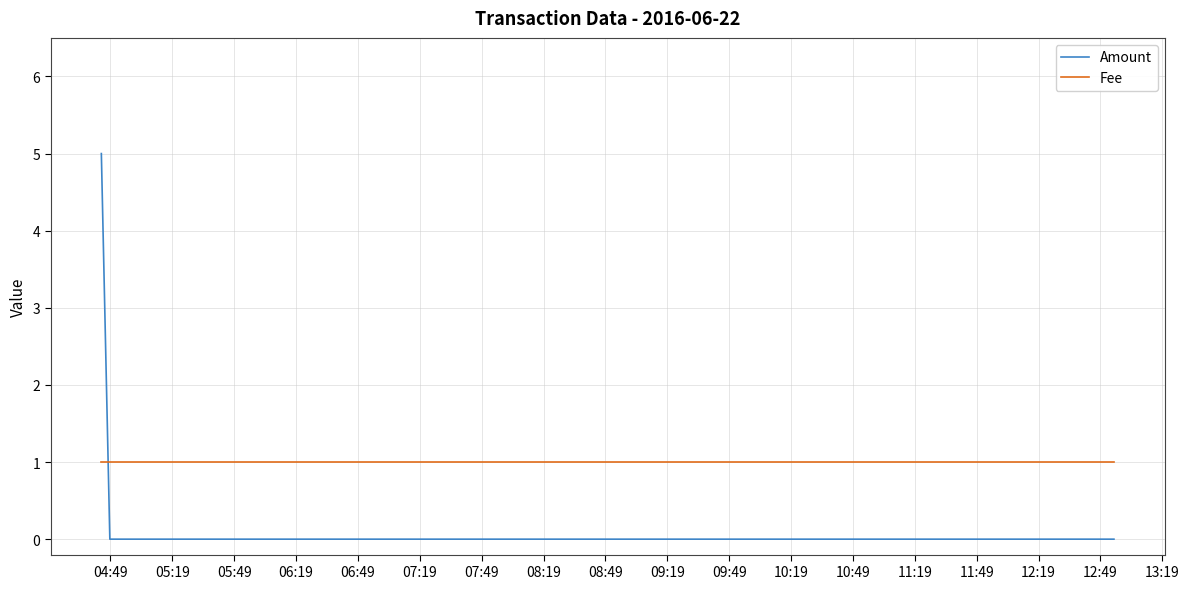

At how many categories does at least one series exceed 0?

6